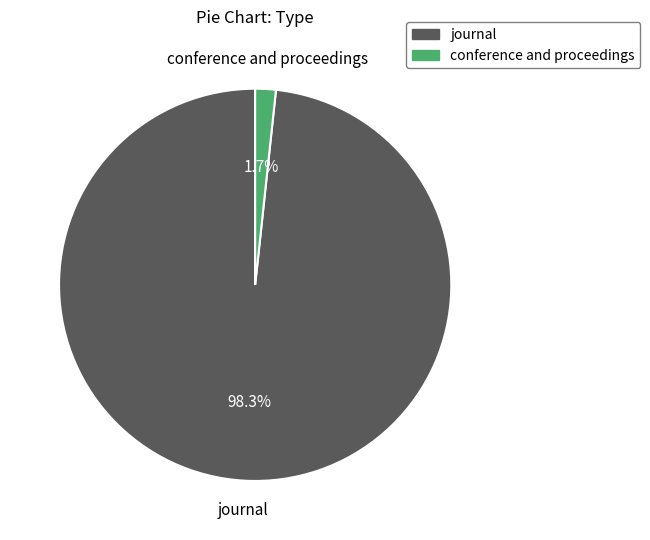

What percentage is NOT represented by journal?

1.7%